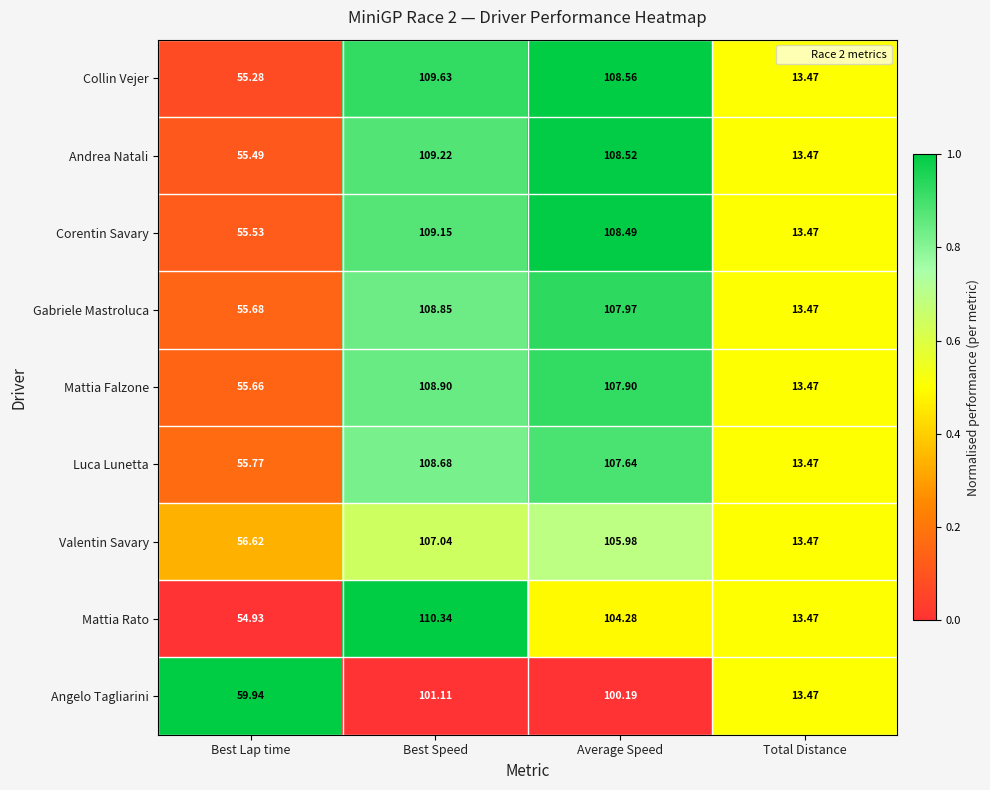

Where does the Luca Lunetta series first go above 107?

Best Speed